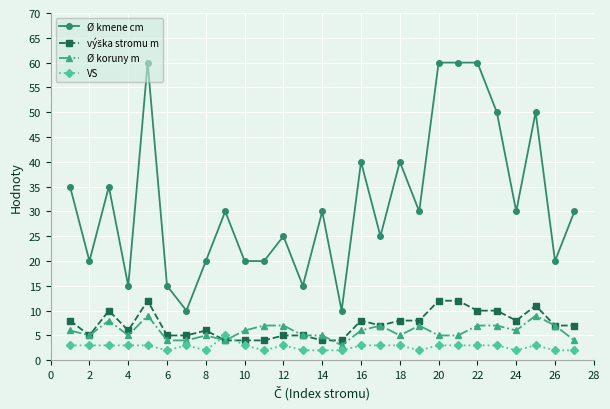

True or false: Ø kmene cm and Ø koruny m intersect in this chart.

False